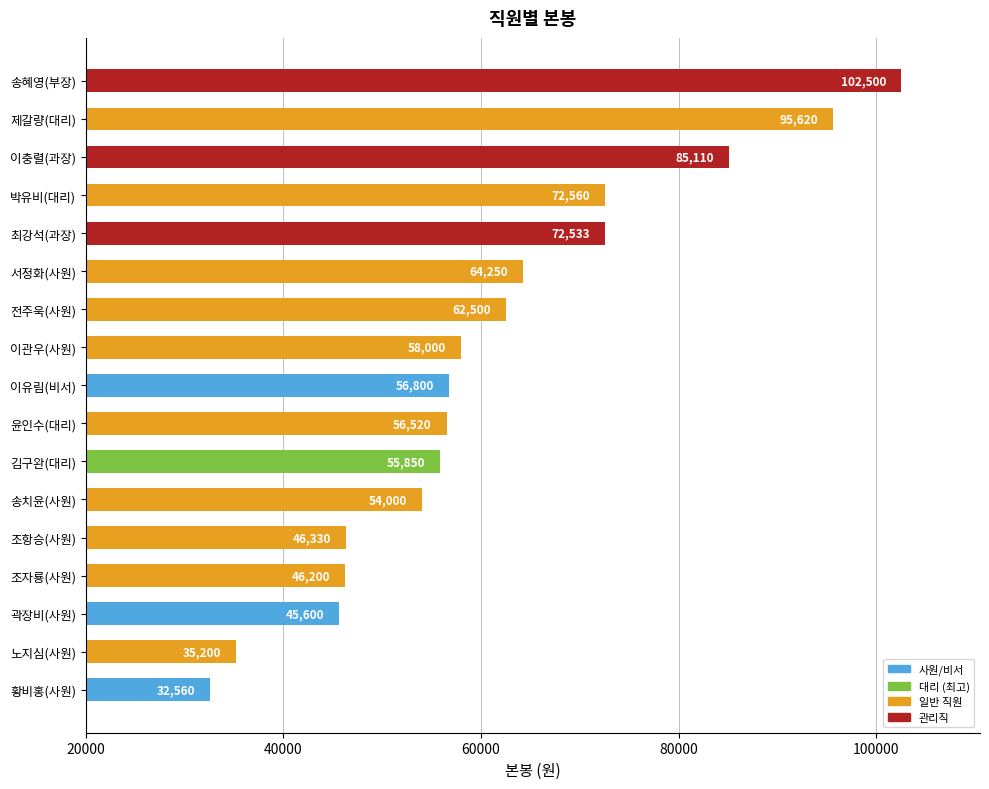

Count the number of categories in the chart.

17